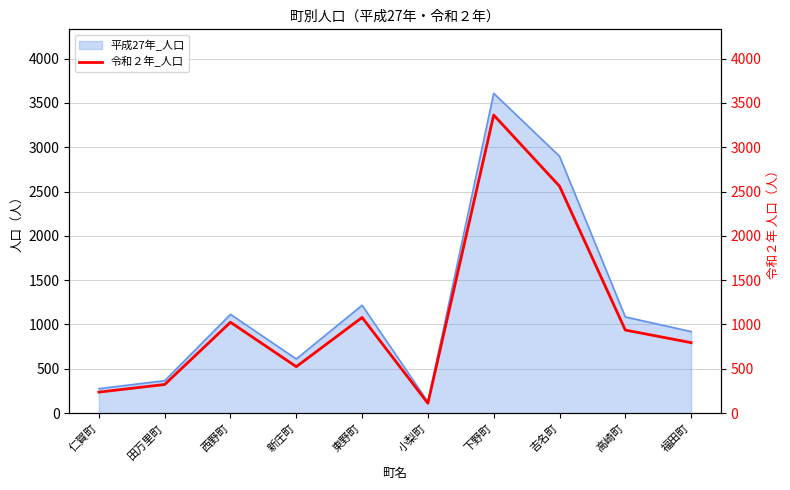

Which category has the lowest value in the 平成27年_人口 series?

小梨町